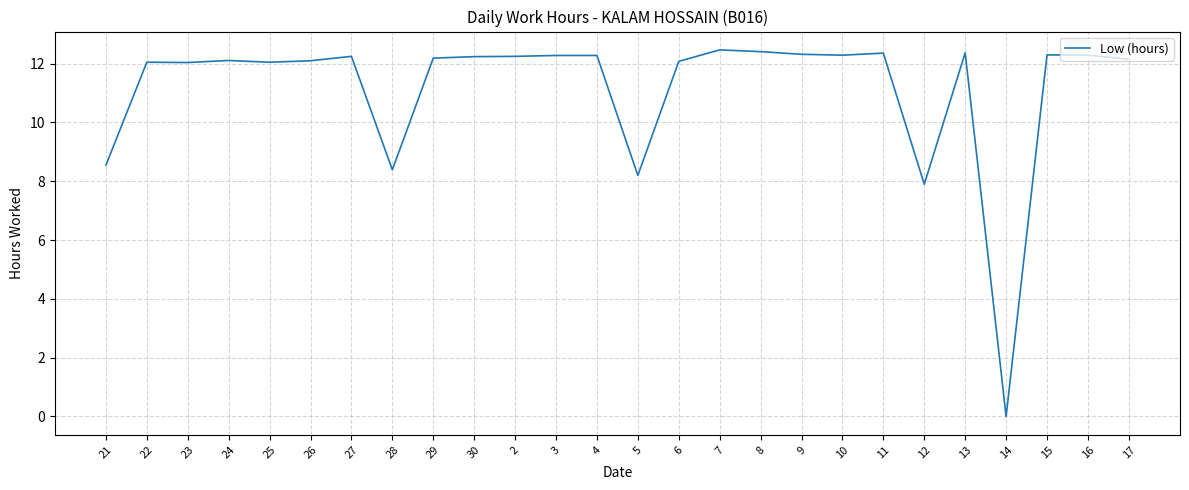

What is the difference between the values at 3 and 28?

3.9